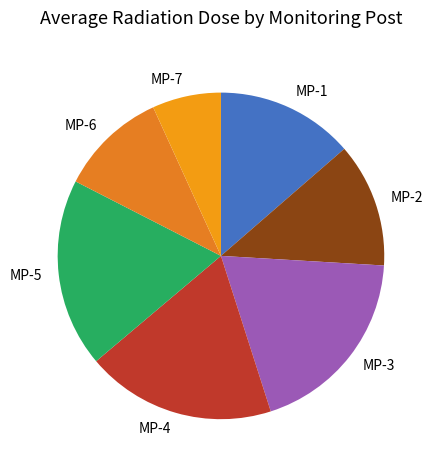

Does any single category account for the majority?

No